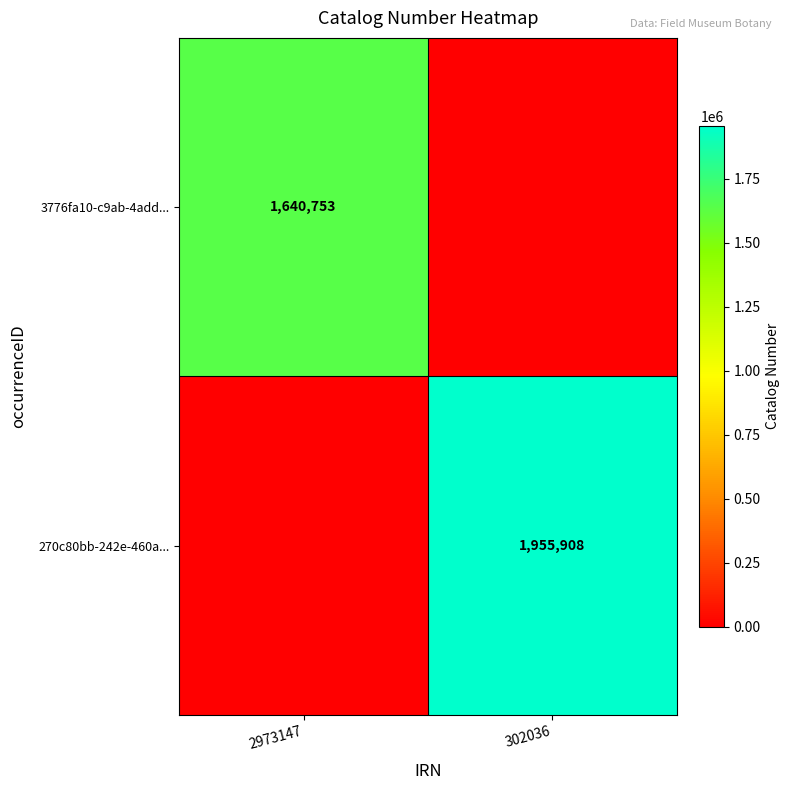

Is it true that 3776fa10-c9ab-4add... equals 1640753 at 2973147?

True